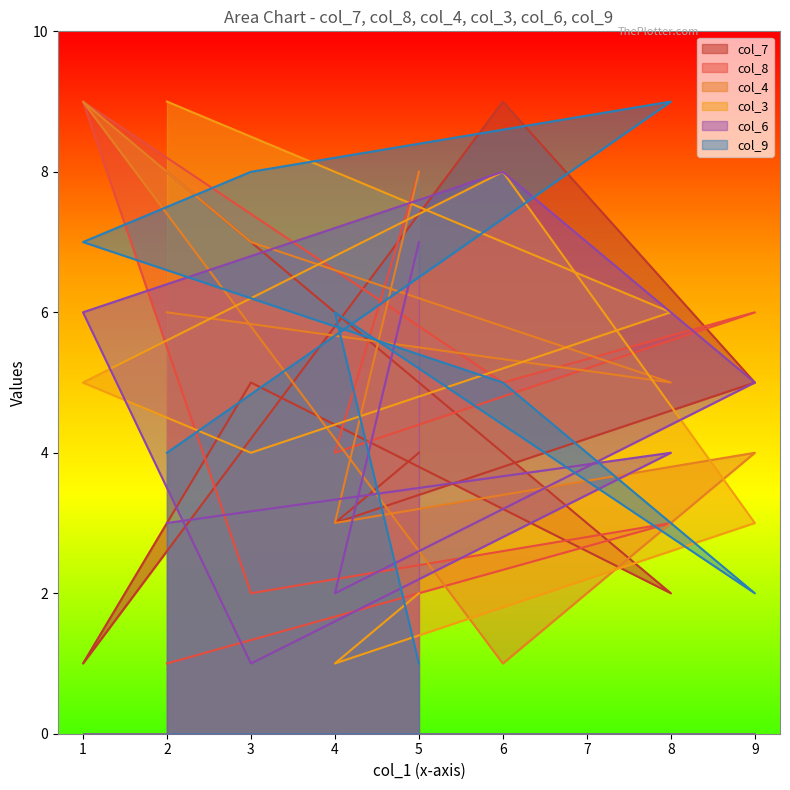

What is the difference between the second highest and second lowest values in the col_8 series?

6